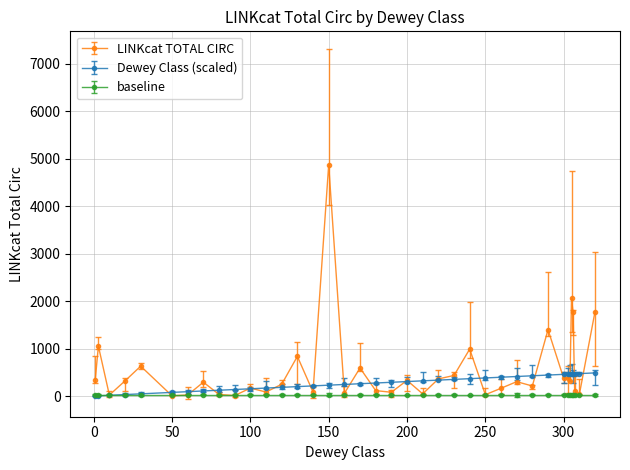

Rank the series by their maximum value, from highest to lowest.

LINKcat TOTAL CIRC, Dewey Class (scaled), baseline